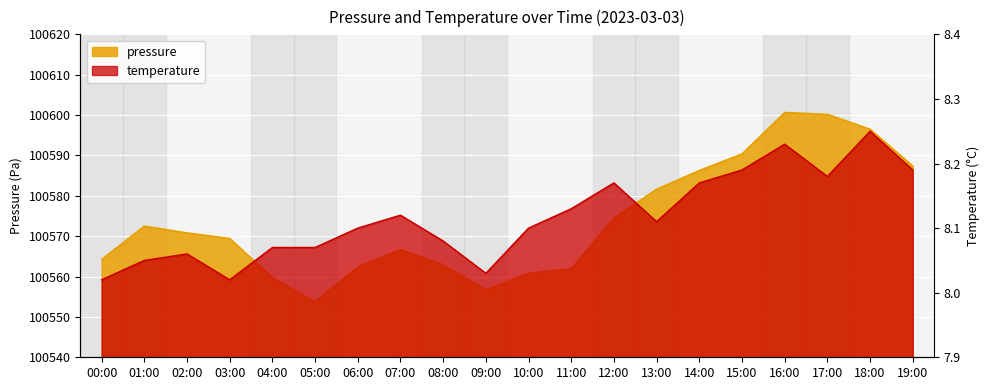

What is the total value across all series at 09:00?

100564.8